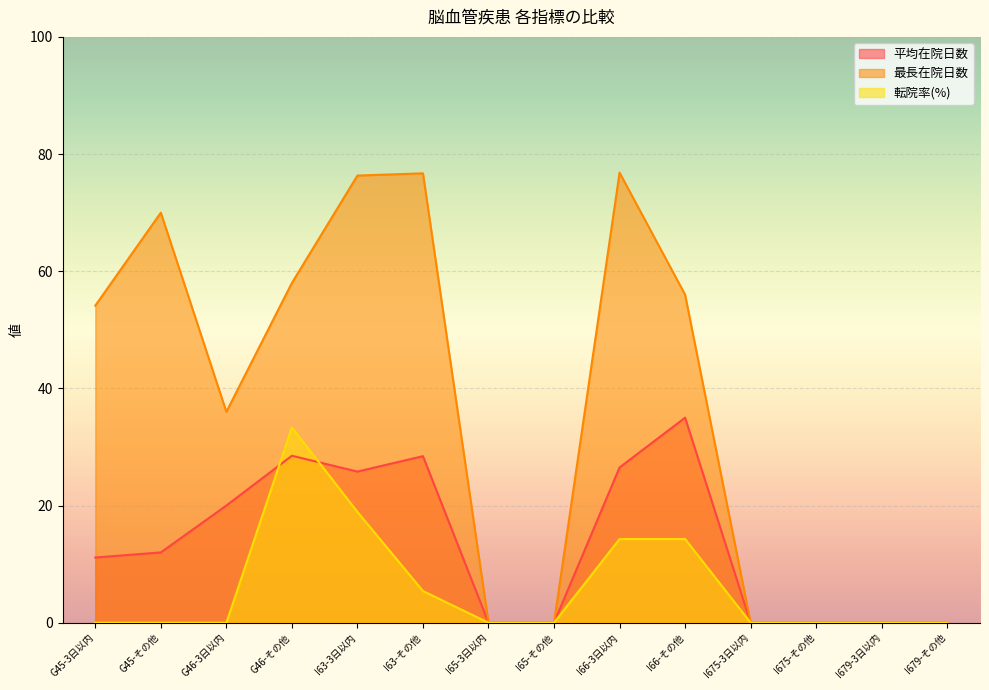

What is the difference between the highest and lowest values at G46-その他?

29.5